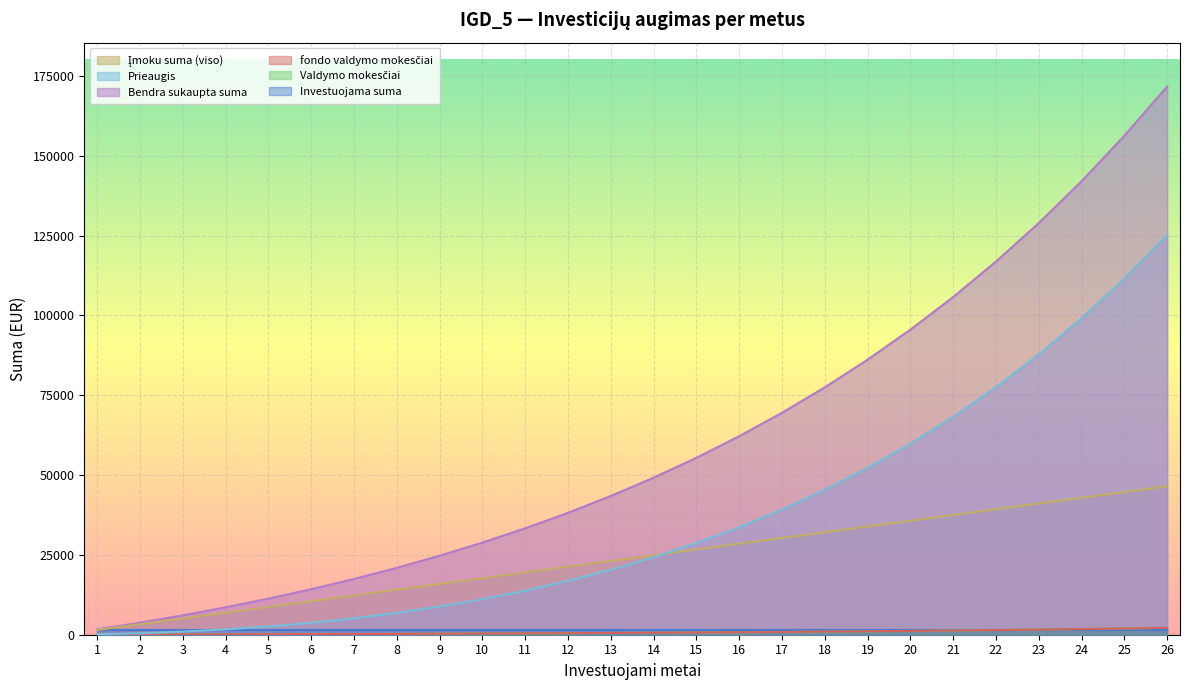

Where does the fondo valdymo mokesčiai series first go above 614?

14